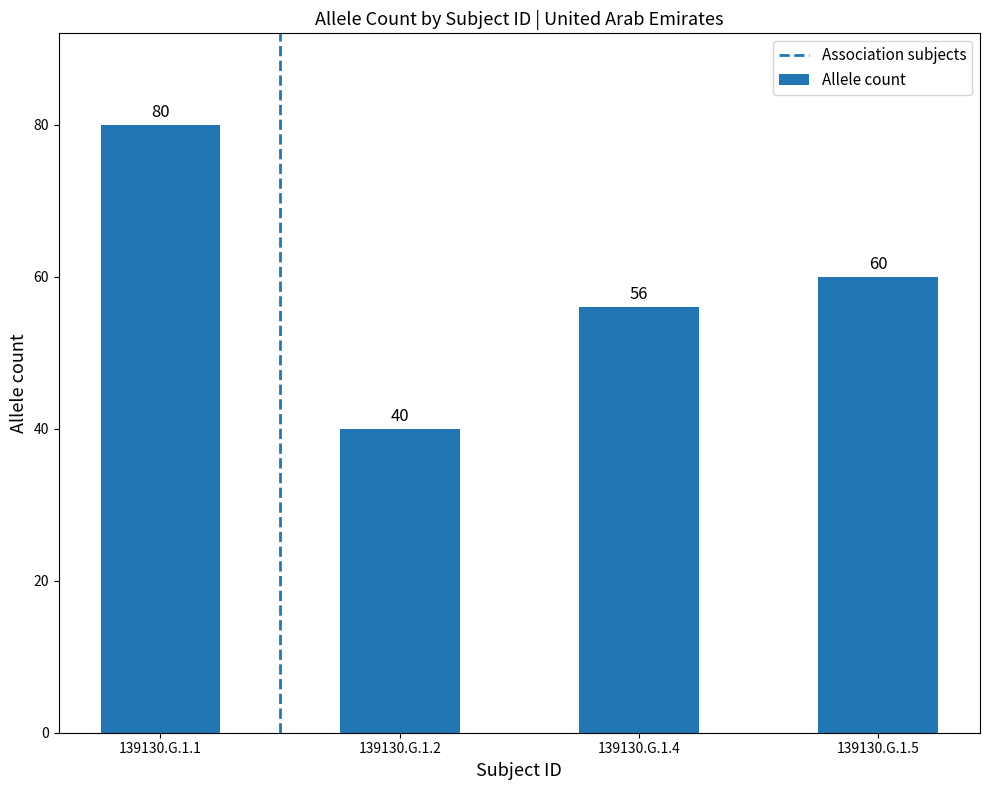

Reading left to right, transcribe all the data shown in this chart.

139130.G.1.1=80	139130.G.1.2=40	139130.G.1.4=56	139130.G.1.5=60